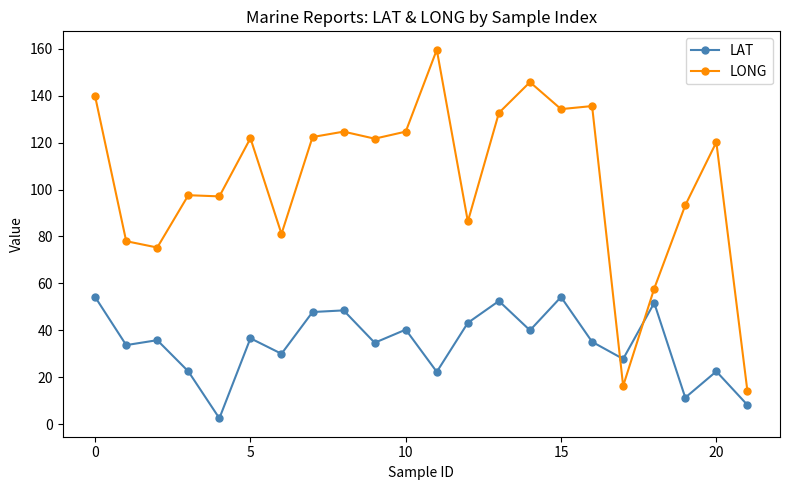

True or false: LONG has more than 0 interior local peaks.

True